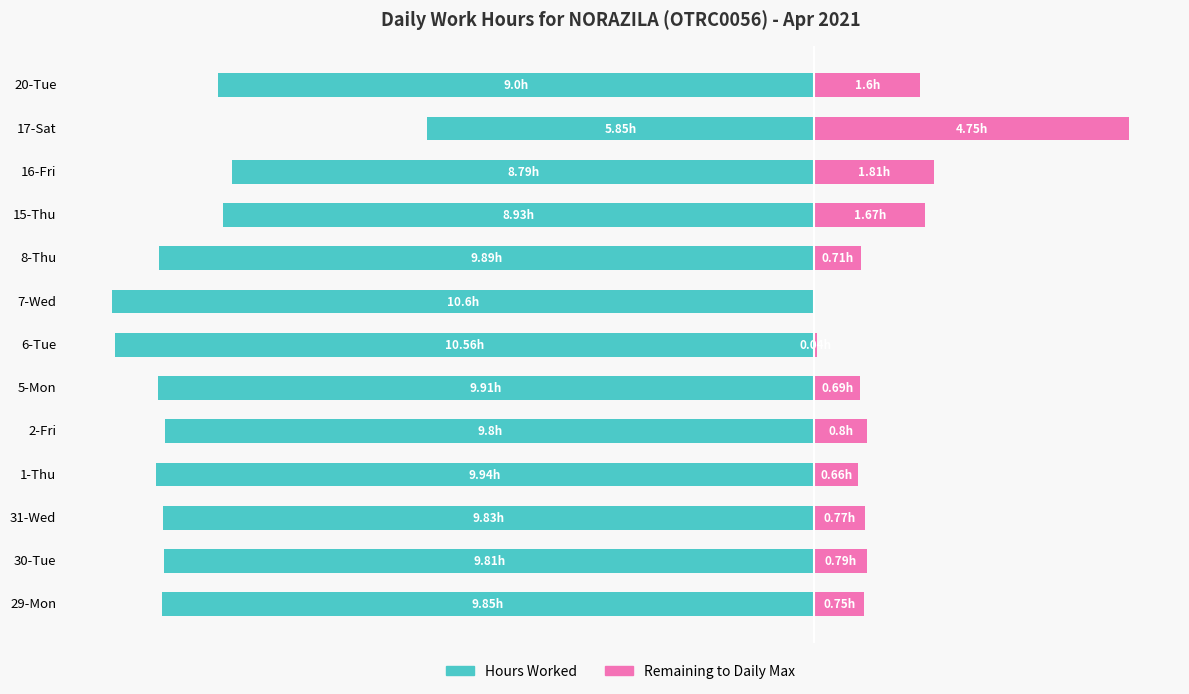

How many categories are shown in the chart?

13